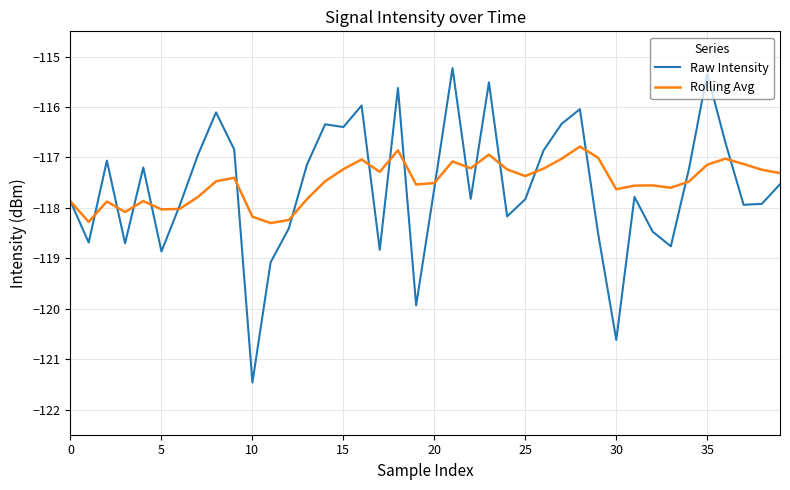

Which series has the widest spread of values?

Raw Intensity